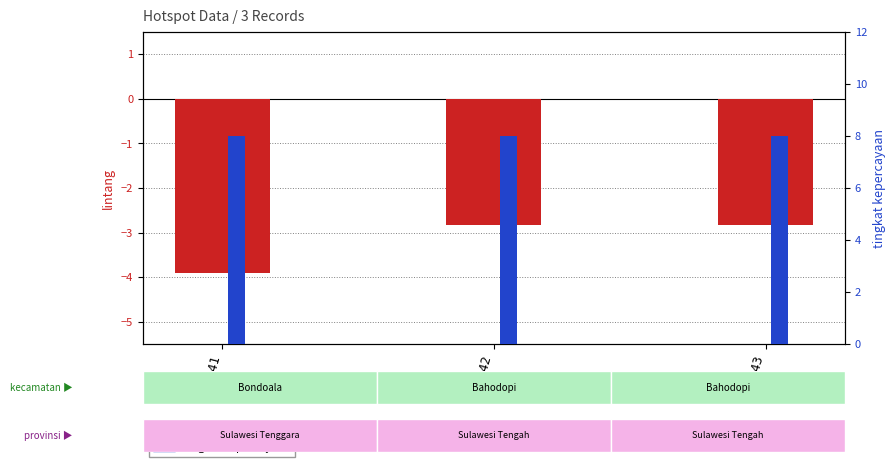

What is the sum of all lintang values?

-9.6